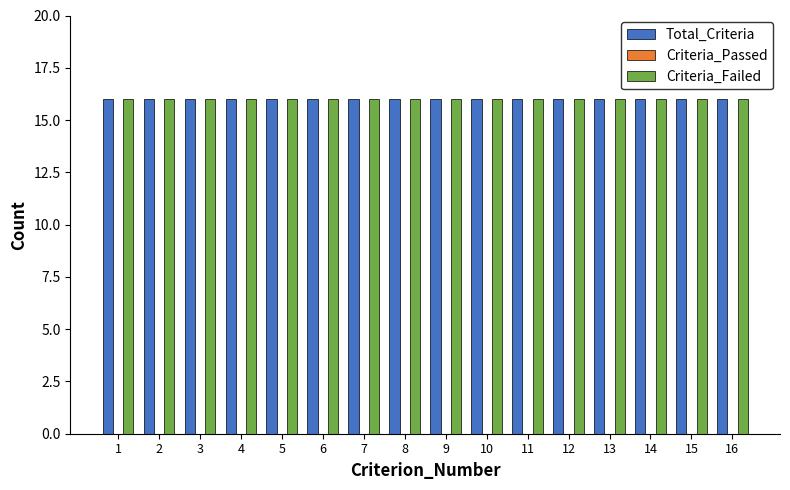

At how many categories does at least one series exceed 5?

16